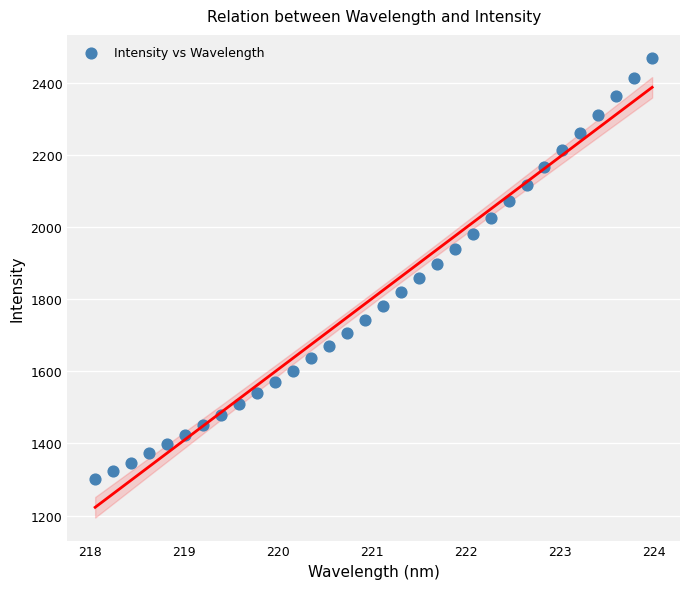

What is the range of X values (max minus min)?

5.9